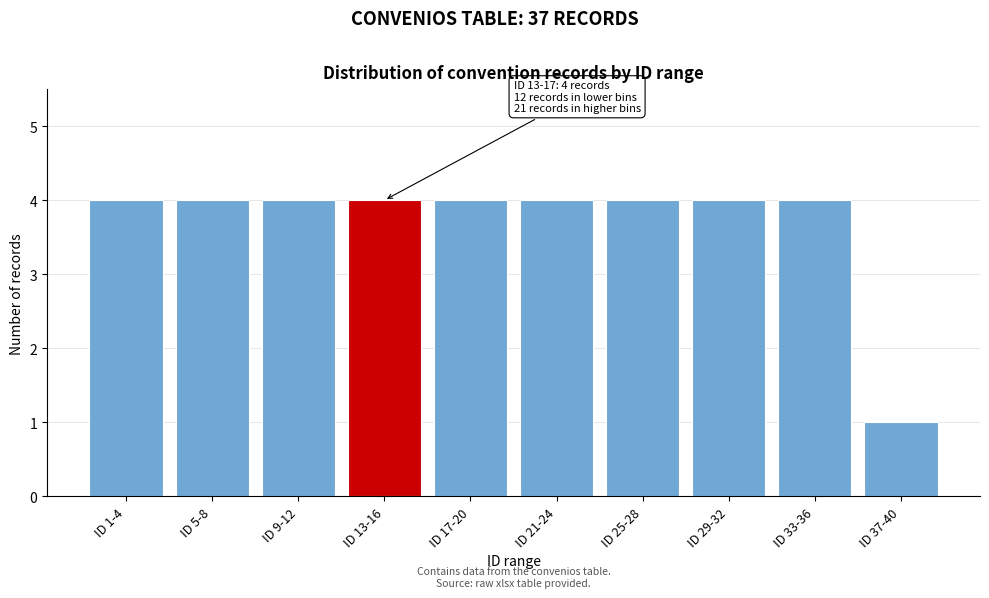

Reading left to right, extract all data points from this chart.

4	4	4	4	4	4	4	4	4	1